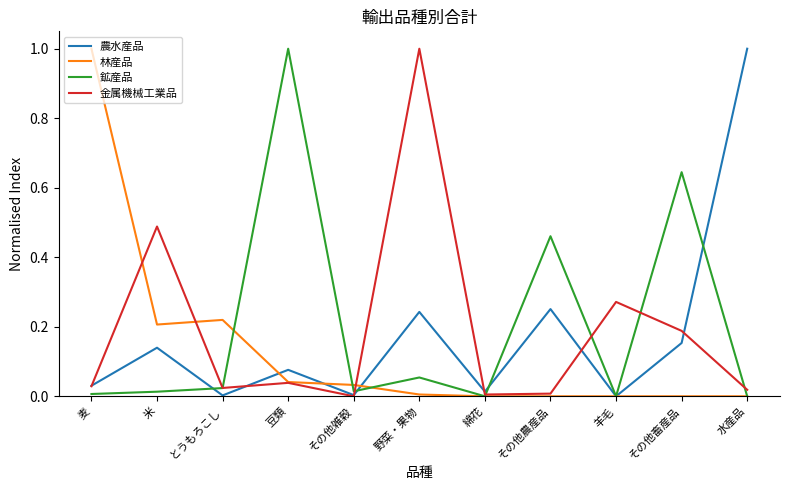

Is the value of 農水産品 at 米 greater than the value of 鉱産品 at 野菜・果物?

Yes